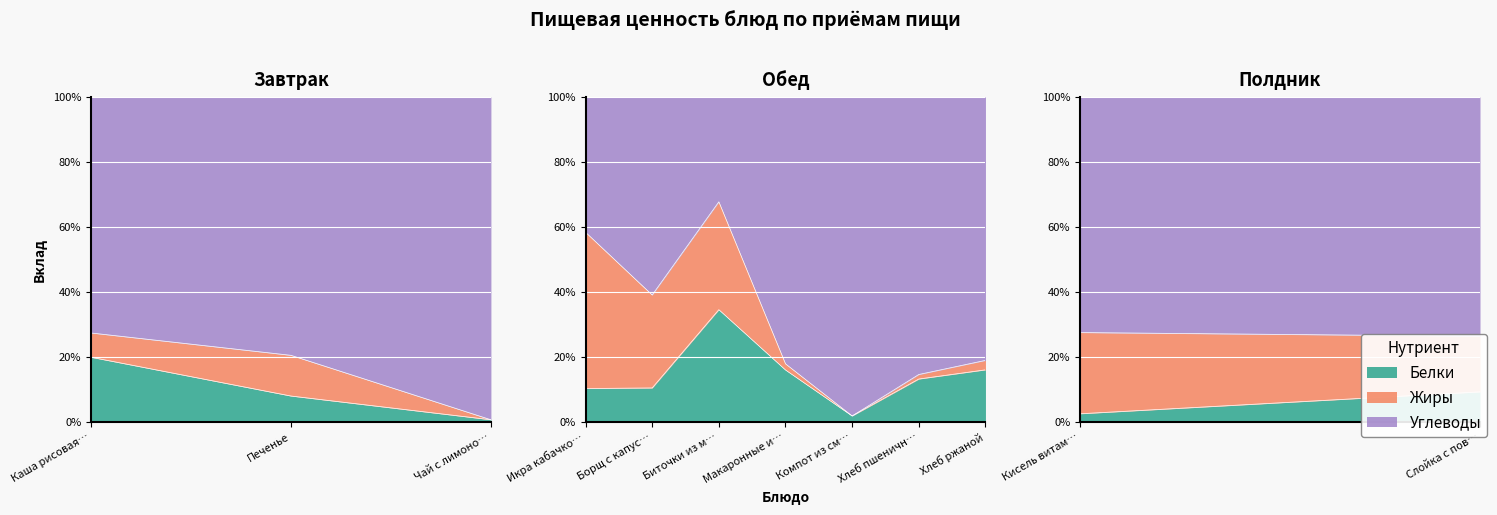

Where is Углеводы nearest to the value 32?

Слойка с повидлом